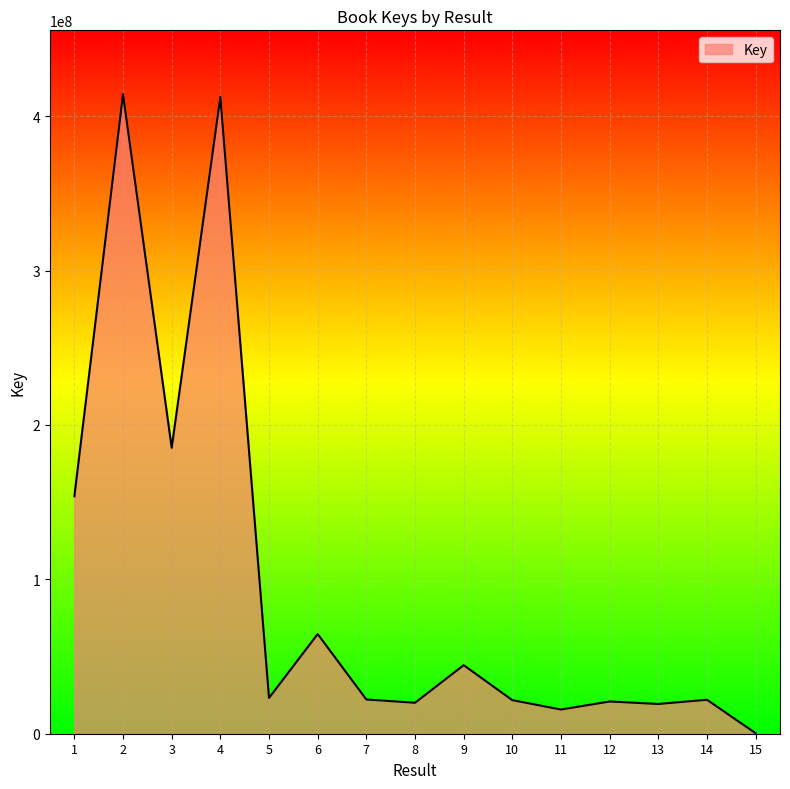

Is it true that the value at 9 is 44409323?

True